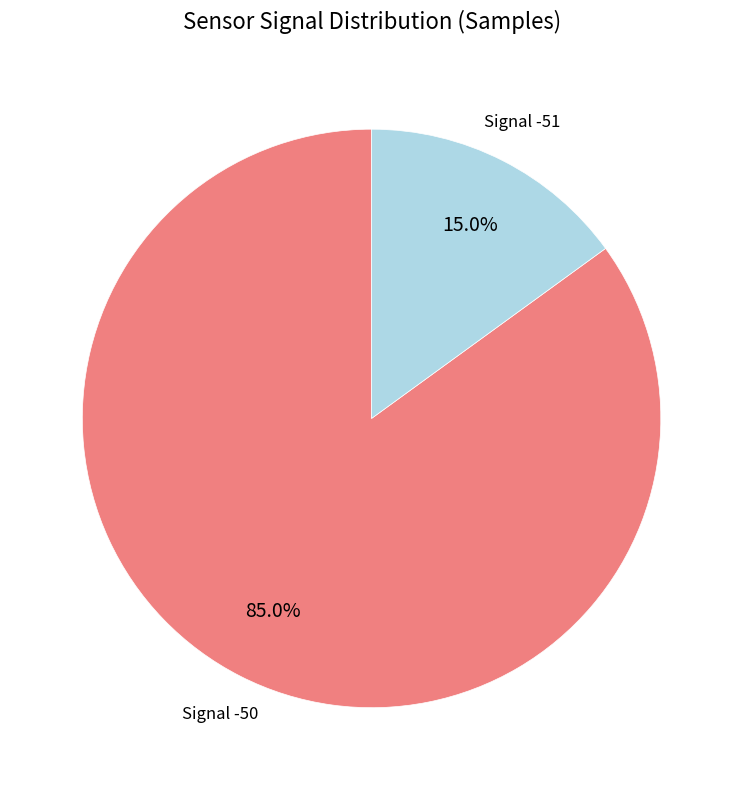

Approximately how many times larger is the value at Signal -50 compared to Signal -51?

5.7